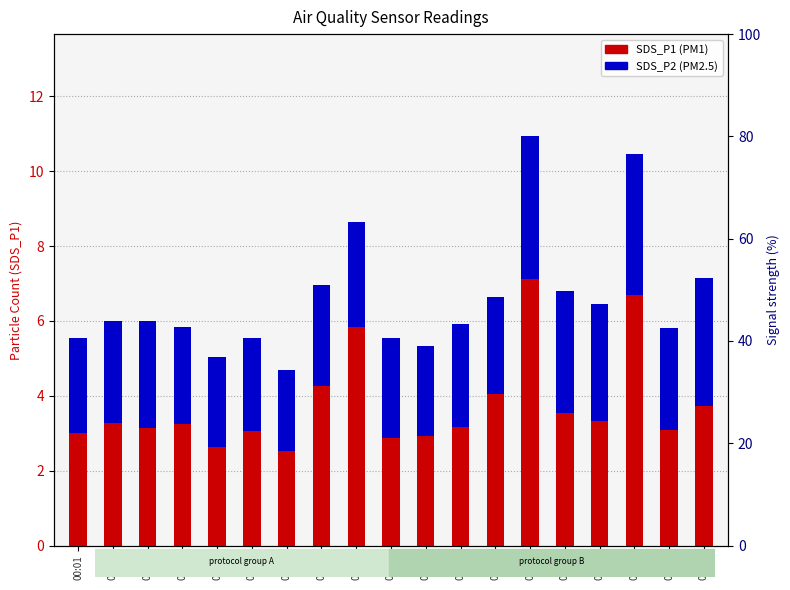

What is the difference between the maximum and minimum values in the SDS_P2 (PM2.5) series?

1.6